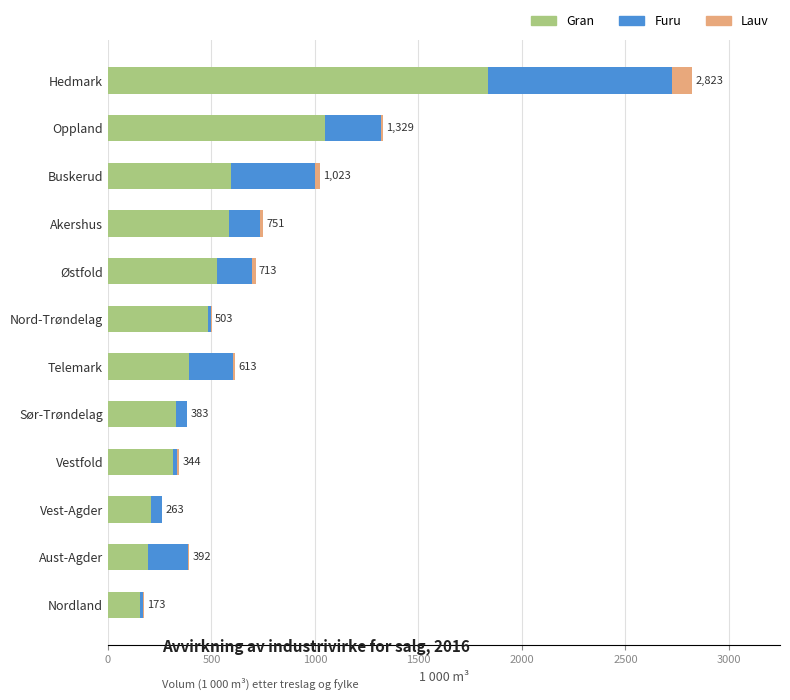

At which category is the sum across all series the highest?

Hedmark